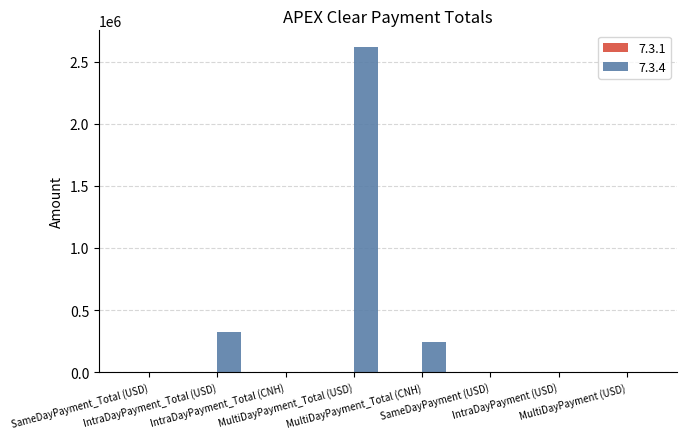

What is the sum of all values?

3186313.4